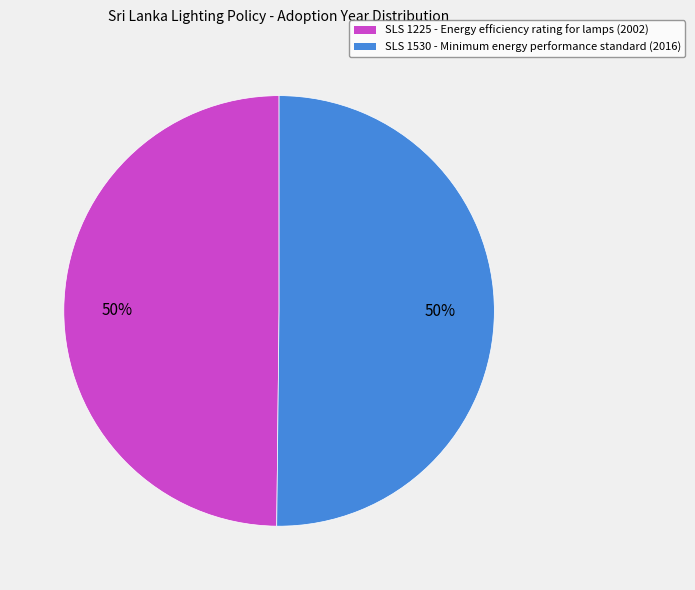

How many slices are in this pie chart?

2